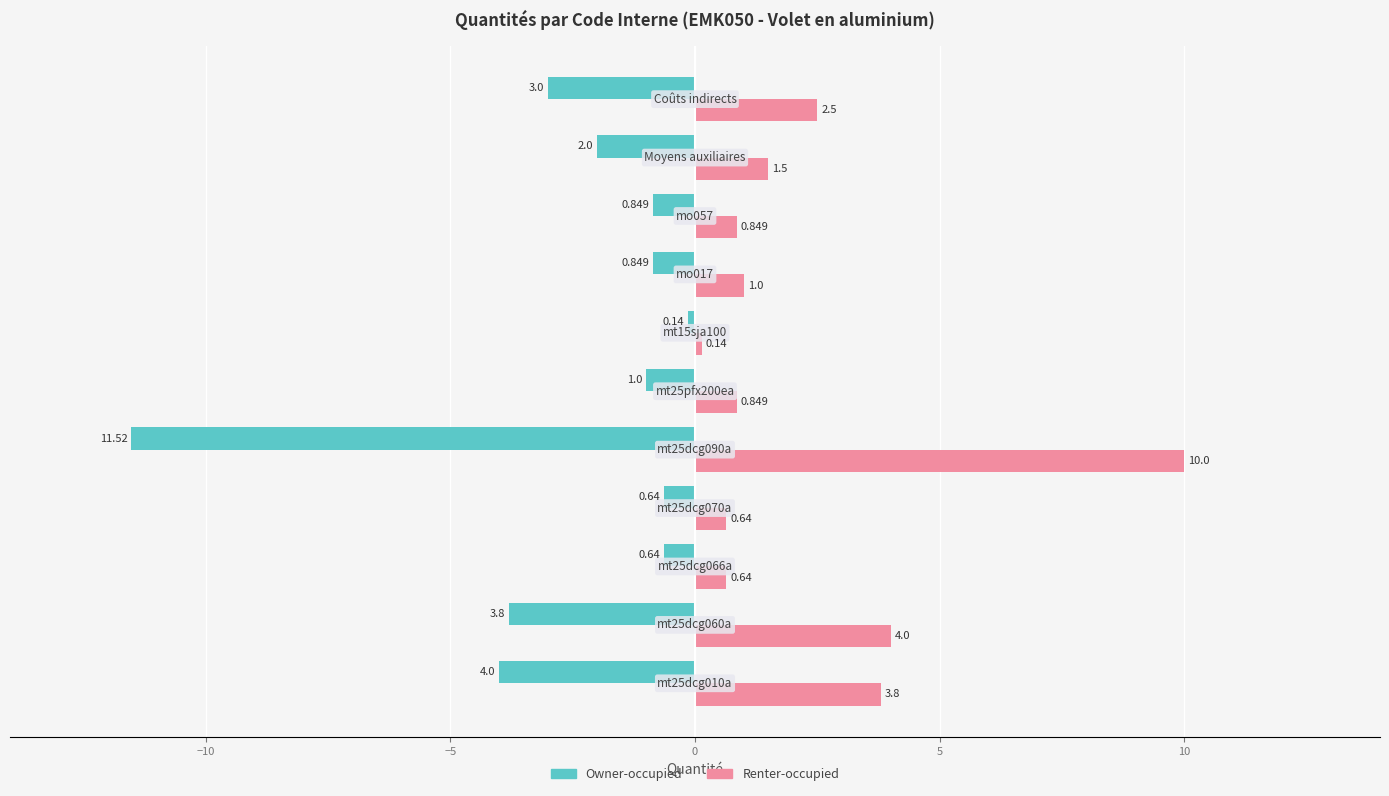

List the series in order of their peak value, lowest first.

Owner-occupied, Renter-occupied